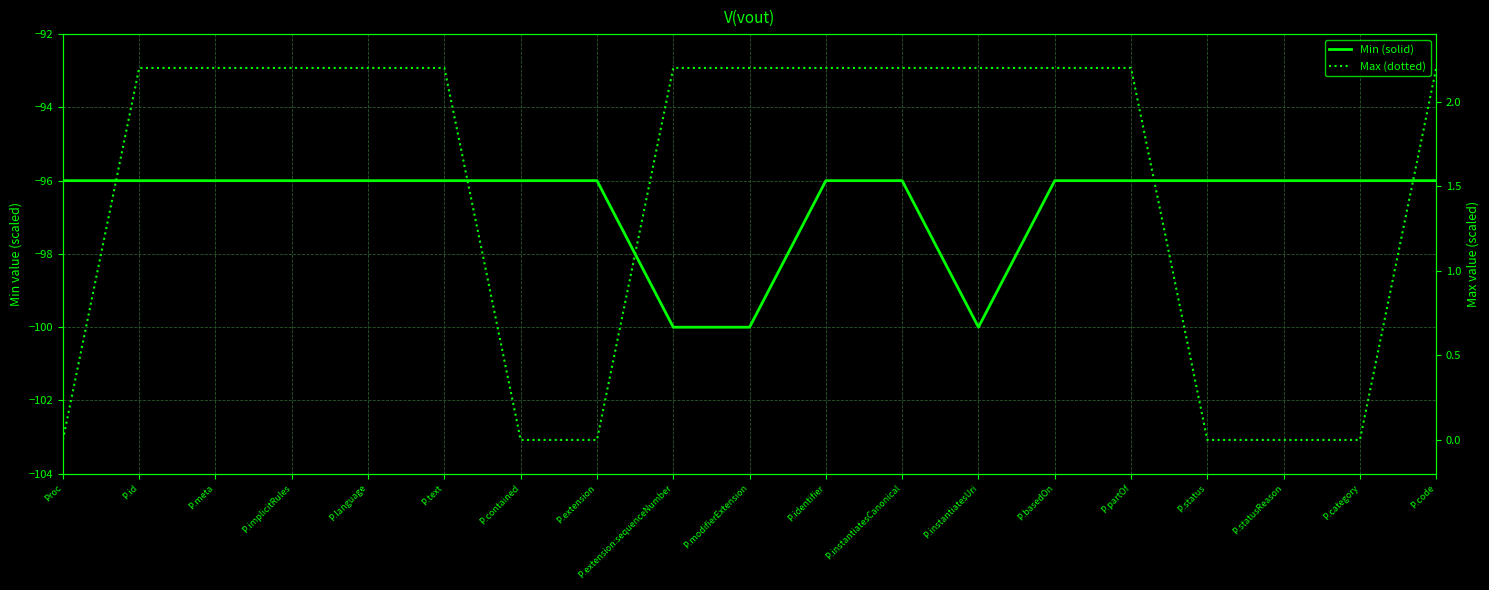

True or false: Min (solid) and Max (dotted) cross at least once.

False